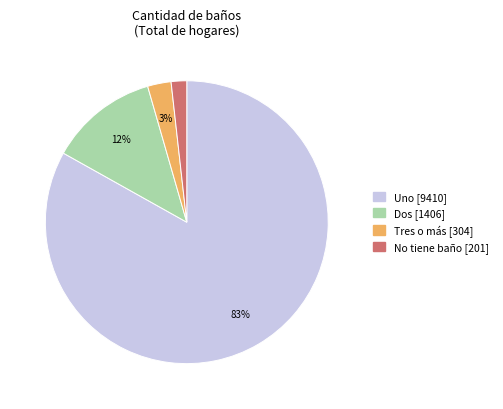

What is the majority slice?

Uno